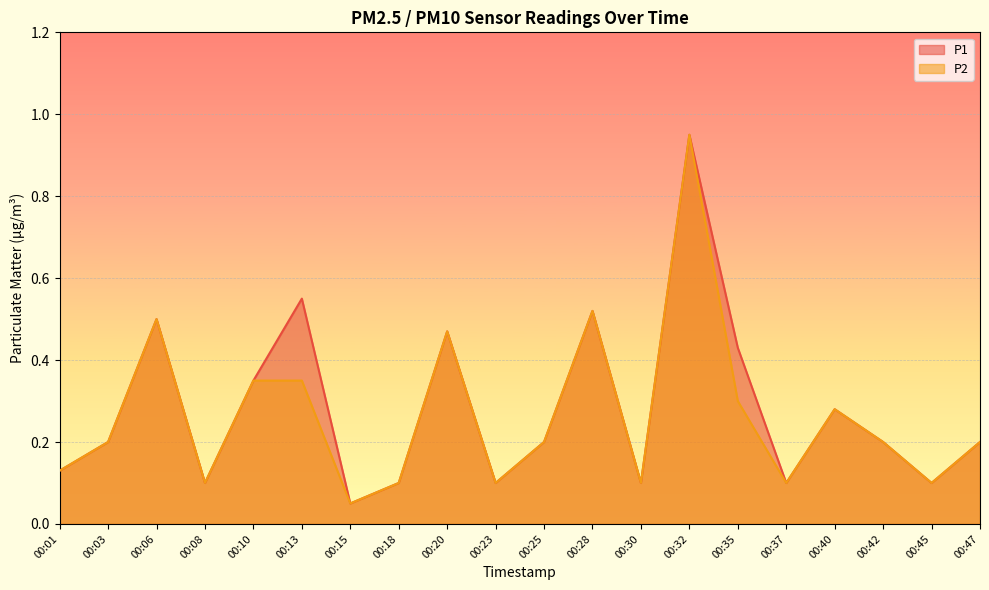

Which series changed the most between 00:15 and 00:23?

P1